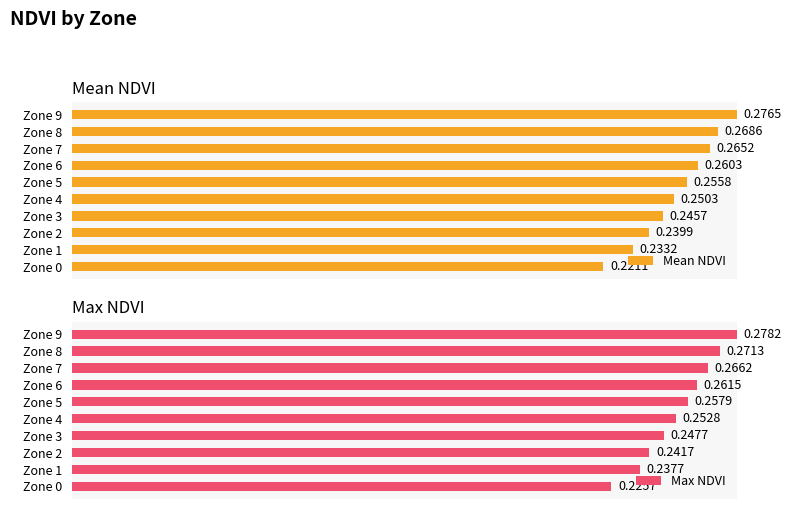

Which has a higher value, Zone 0 or Zone 9?

Zone 9